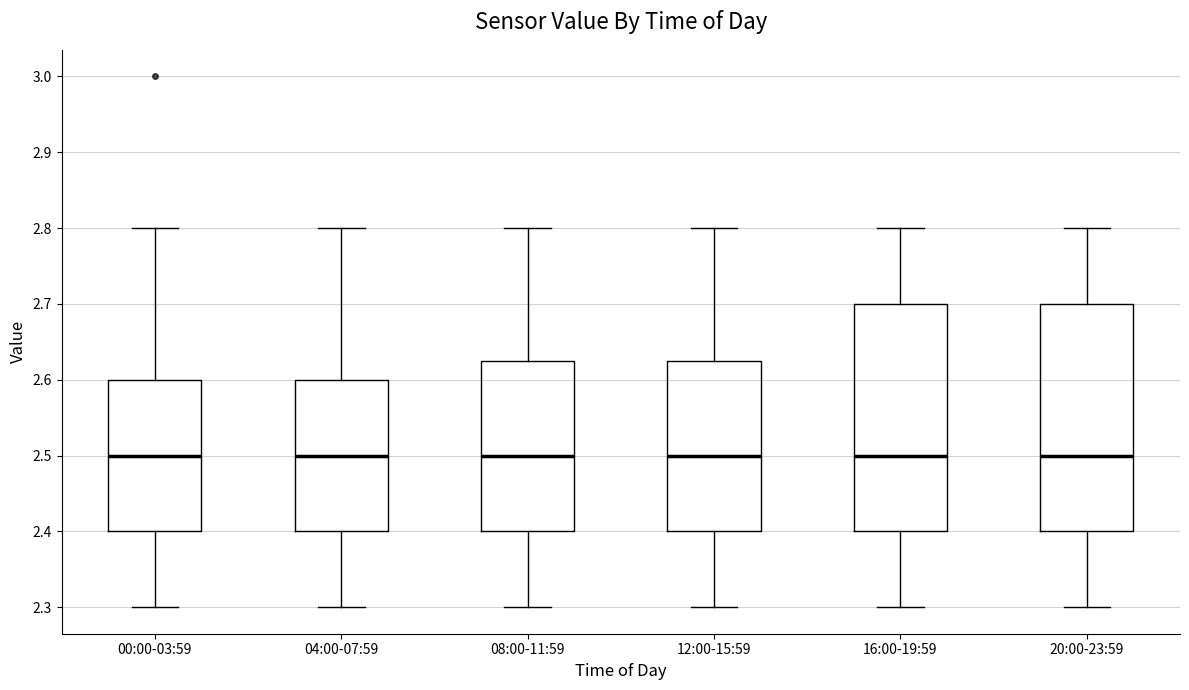

Reading left to right, read every box against the y-axis: the position of its median line, the range the box covers, and the ends of its whiskers. The values are not printed on the chart, so give them approximately, as read against the axis.

00:00-03:59: median 2.50, box 2.40 to 2.60, whiskers 2.30 to 2.80
04:00-07:59: median 2.50, box 2.40 to 2.60, whiskers 2.30 to 2.80
08:00-11:59: median 2.50, box 2.40 to 2.63, whiskers 2.30 to 2.80
12:00-15:59: median 2.50, box 2.40 to 2.63, whiskers 2.30 to 2.80
16:00-19:59: median 2.50, box 2.40 to 2.70, whiskers 2.30 to 2.80
20:00-23:59: median 2.50, box 2.40 to 2.70, whiskers 2.30 to 2.80